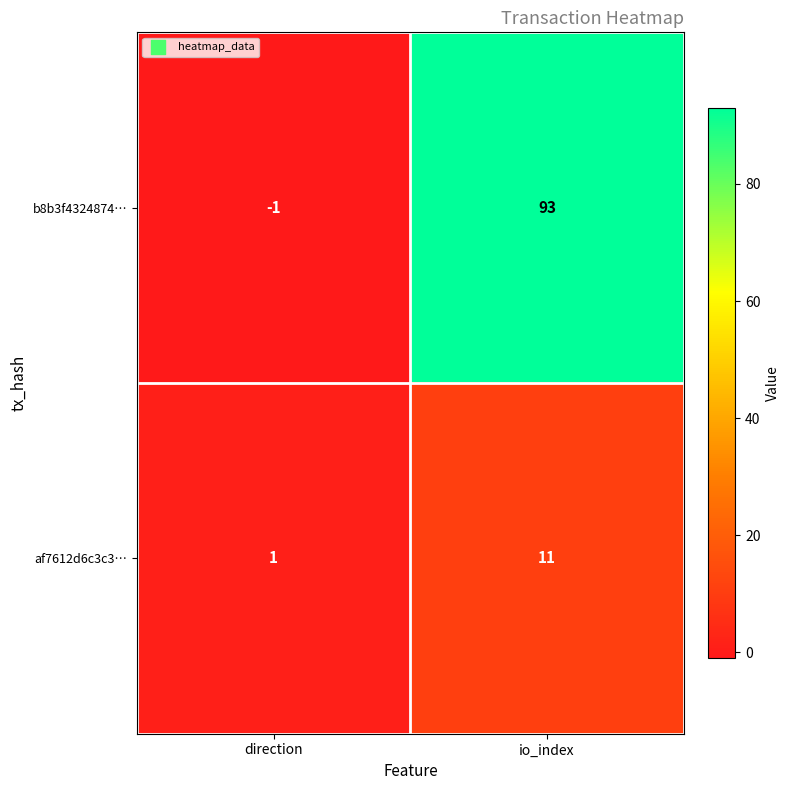

What is the smallest value displayed?

-1